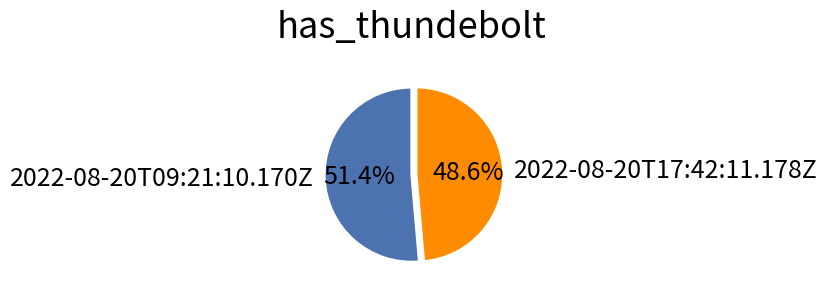

Between 2022-08-20T09:21:10.170Z and 2022-08-20T17:42:11.178Z, which is larger?

2022-08-20T09:21:10.170Z